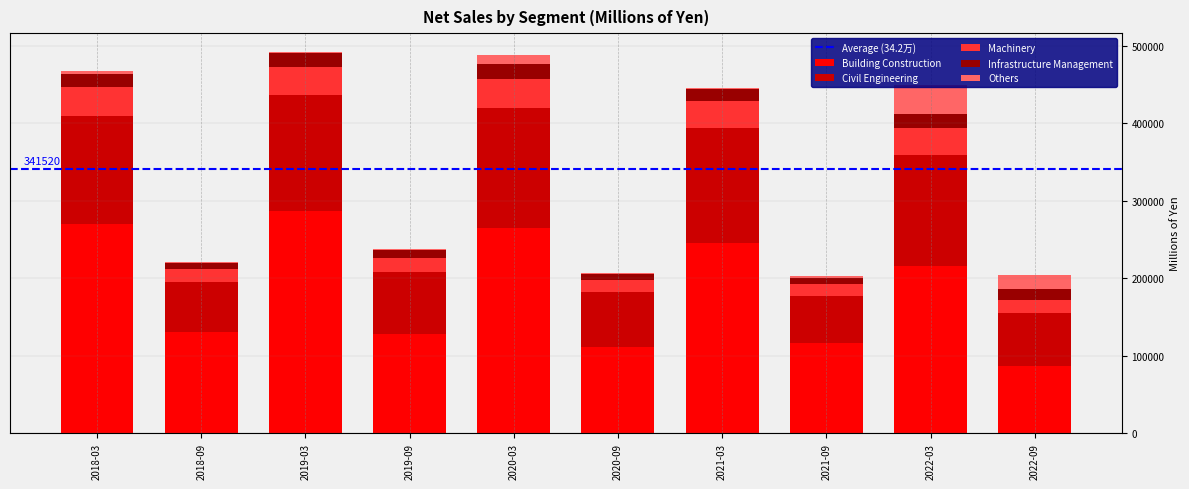

At which label does Building Construction reach its peak?

2019-03